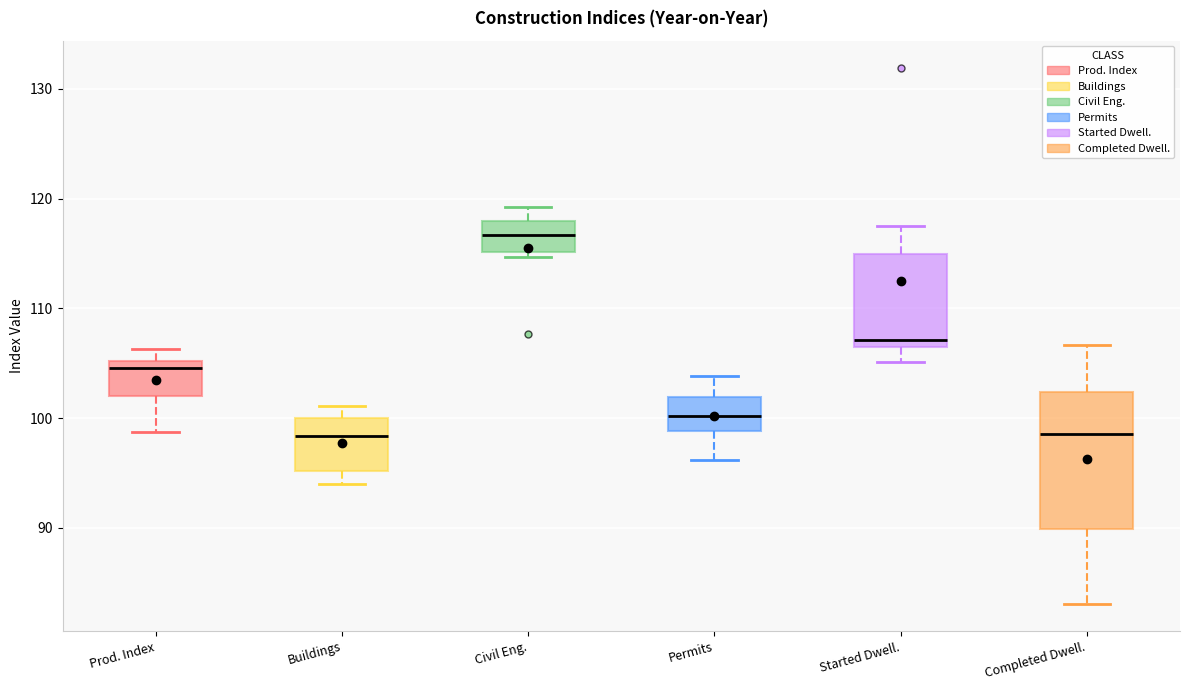

Which box has the highest median line?

Civil Eng.